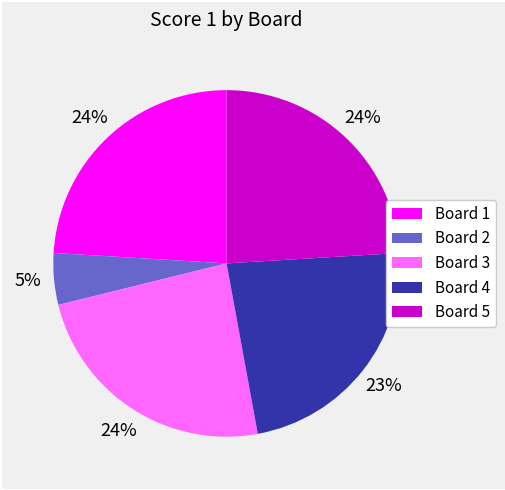

To the nearest percent, what percentage of the pie is Board 5?

24%